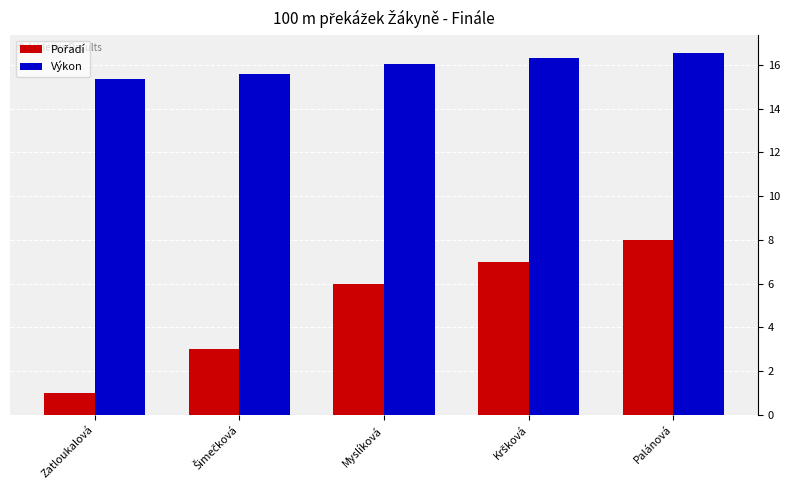

What is the difference between the second highest and second lowest values in the Výkon series?

0.7